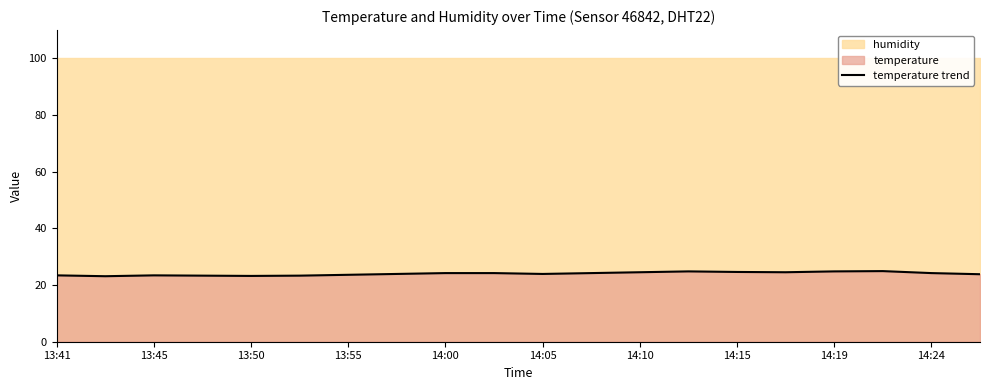

The temperature trend series shows 15.4 at 14:10. True or false?

False